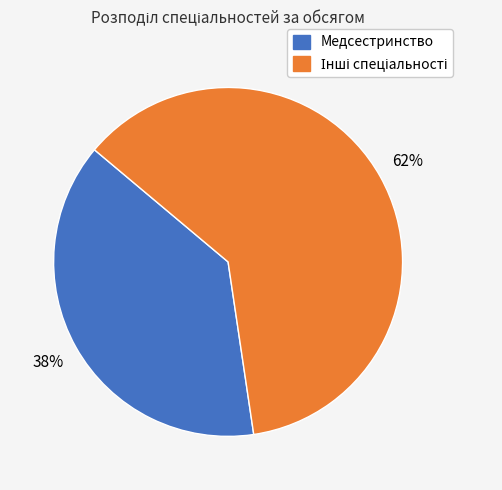

Which slice is the smallest?

Медсестринство